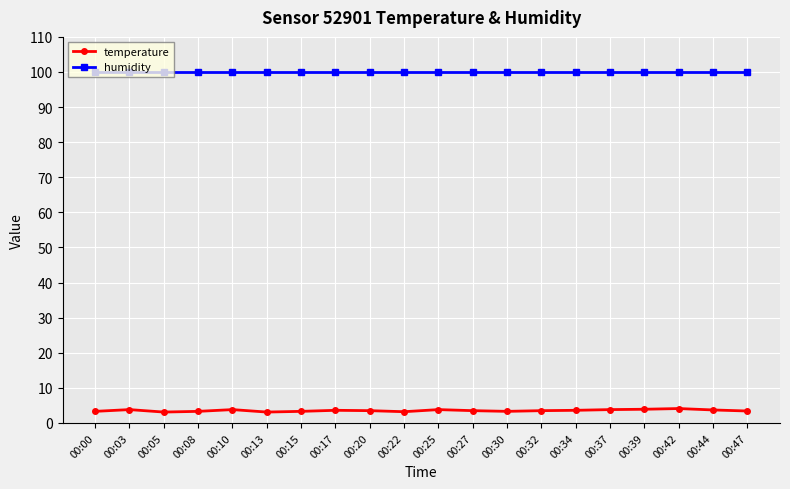

The value of humidity at 00:25 is 99.9. True or false?

True